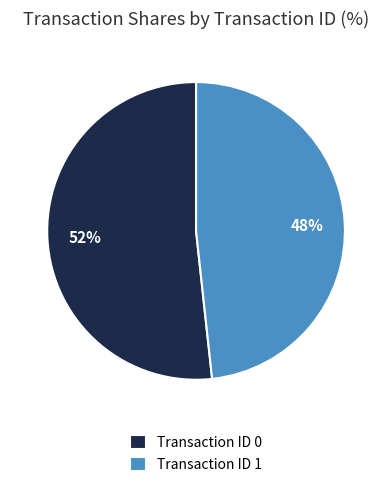

To the nearest percent, what percentage of the pie is Transaction ID 0?

52%